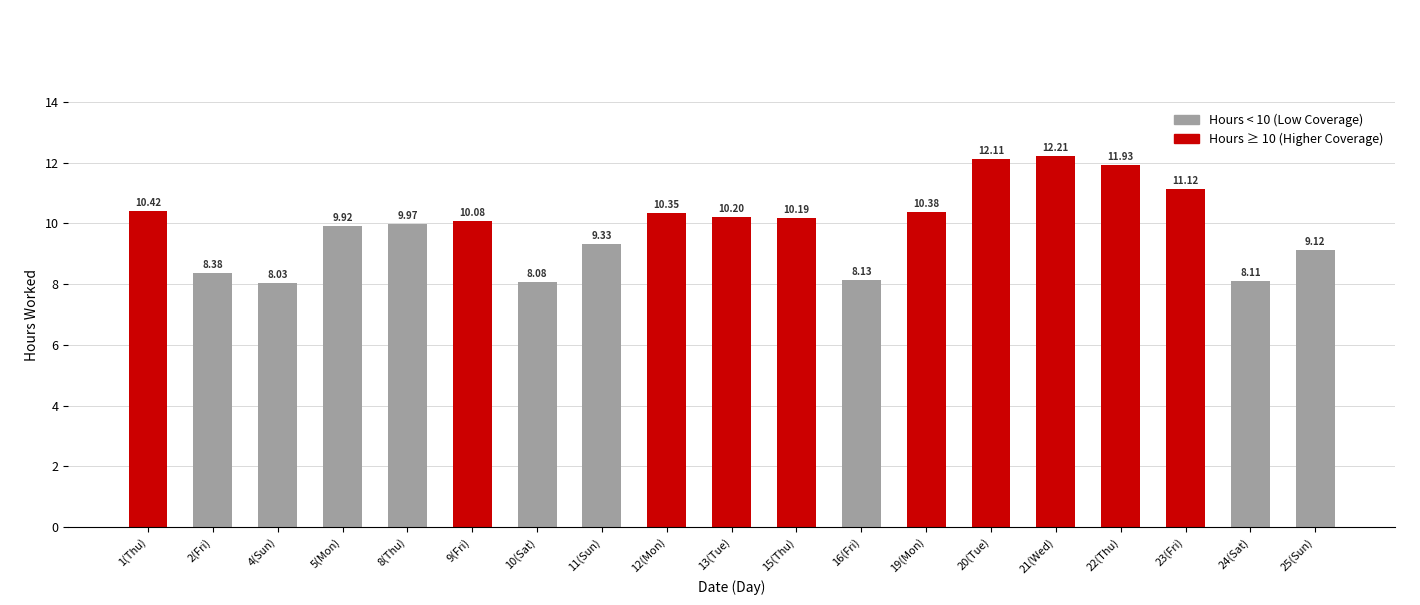

Between 9(Fri) and 8(Thu), which is larger?

9(Fri)